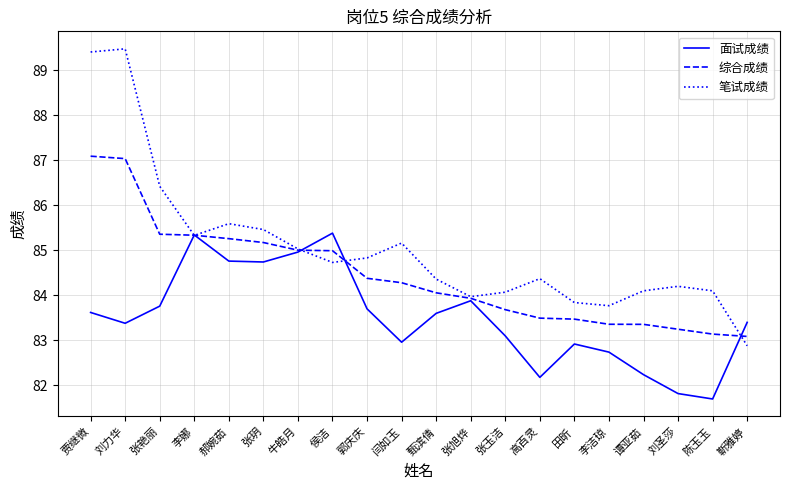

The 综合成绩 series shows 51.2 at 刘力华. True or false?

False